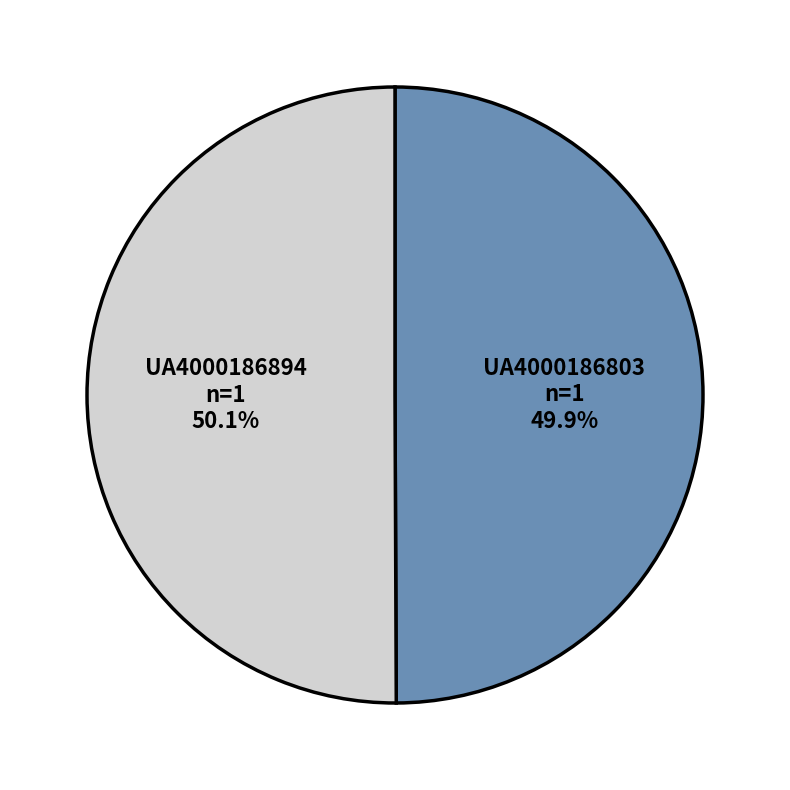

To the nearest percent, what portion does UA4000186803 represent?

50%